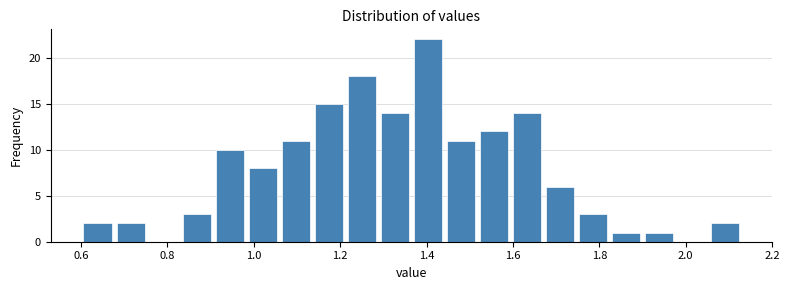

Read against the x-axis, roughly where is the centre of the tallest bar?

1.40